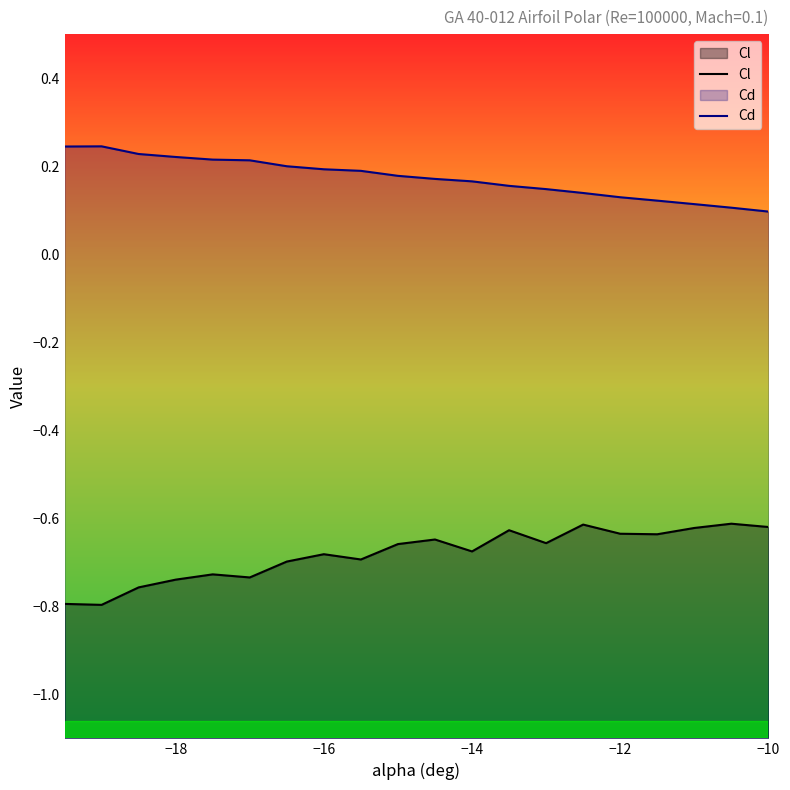

True or false: Cd and Cl intersect in this chart.

False